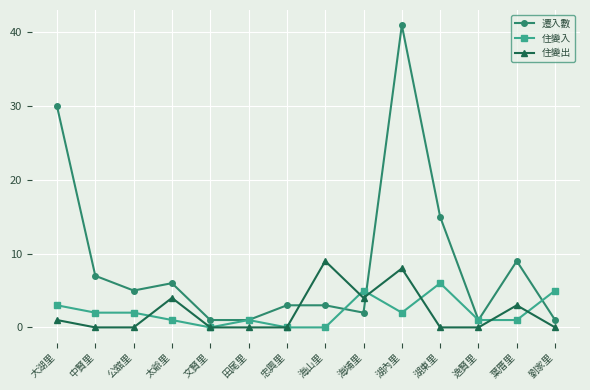

What is the difference between the 遷入數 values at 湖東里 and 大湖里?

15